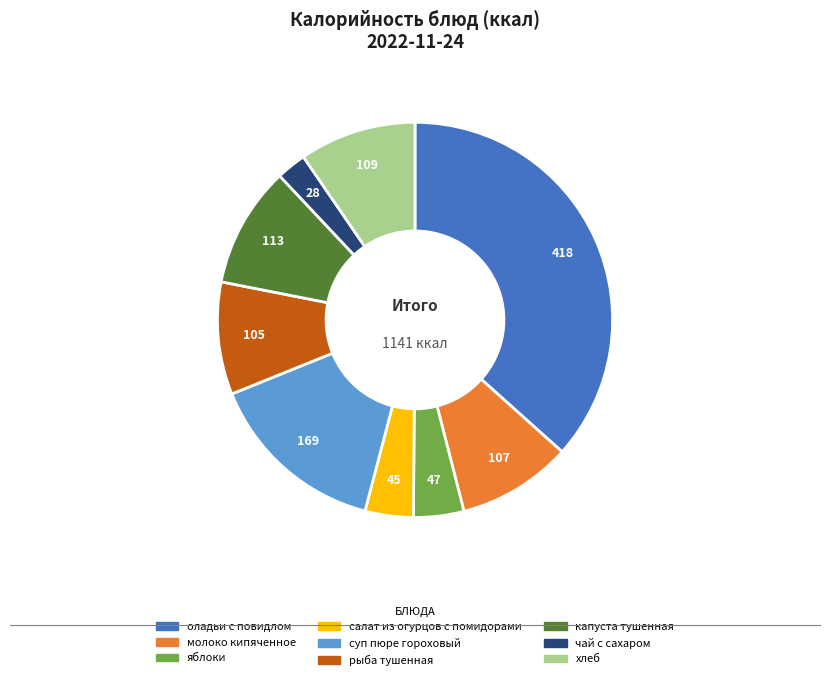

Is the sum of оладьи с повидлом and суп пюре гороховый greater than half?

Yes